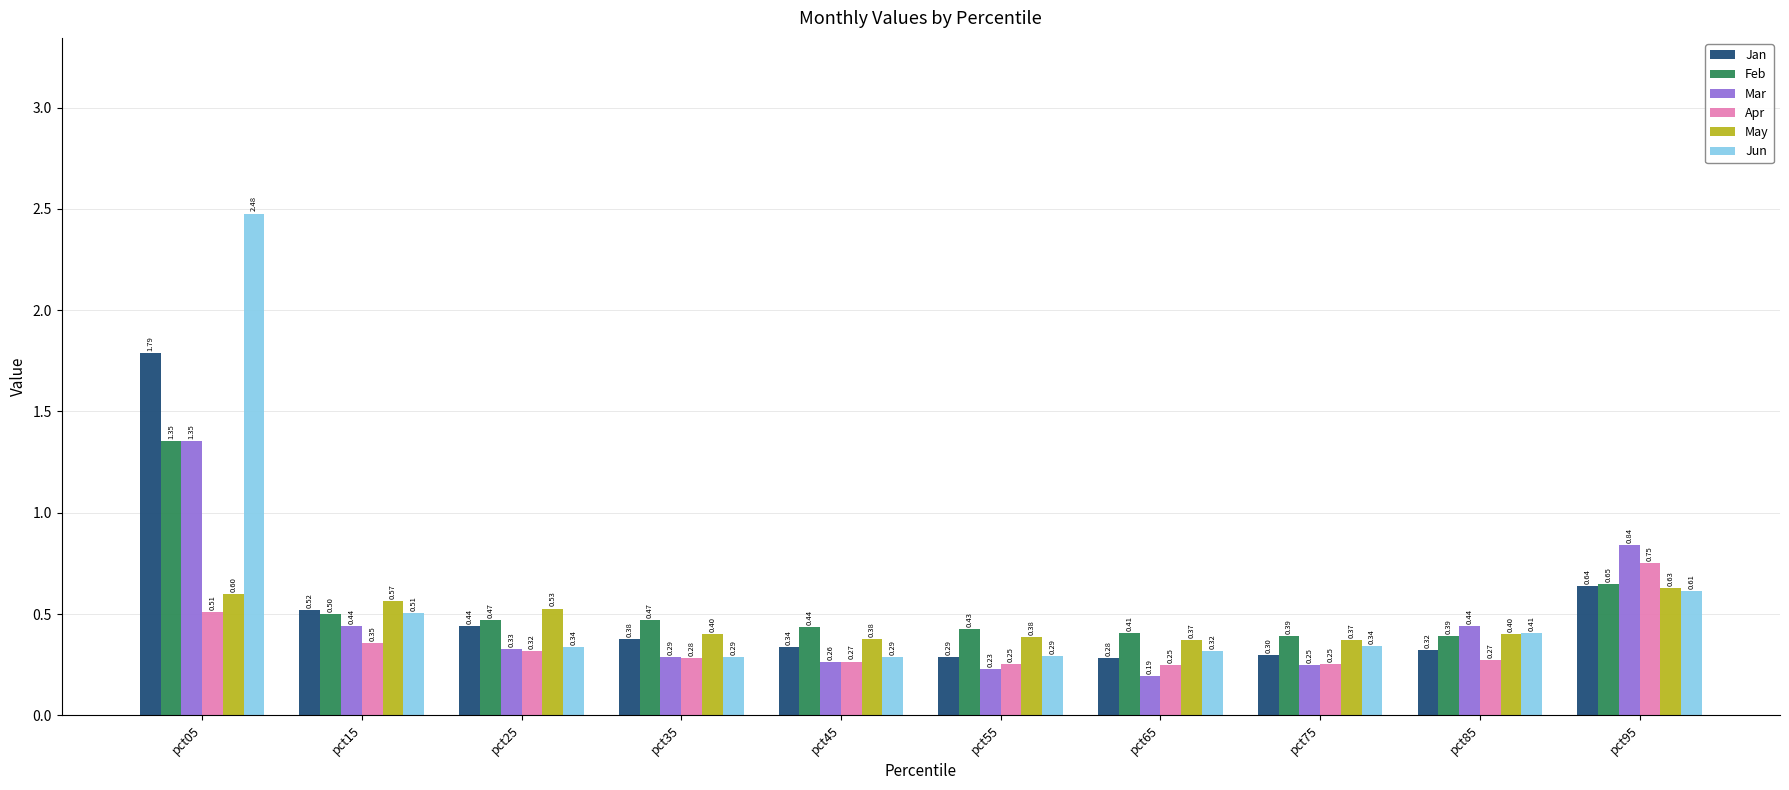

Is the value of Apr at pct15 greater than the value of May at pct95?

No